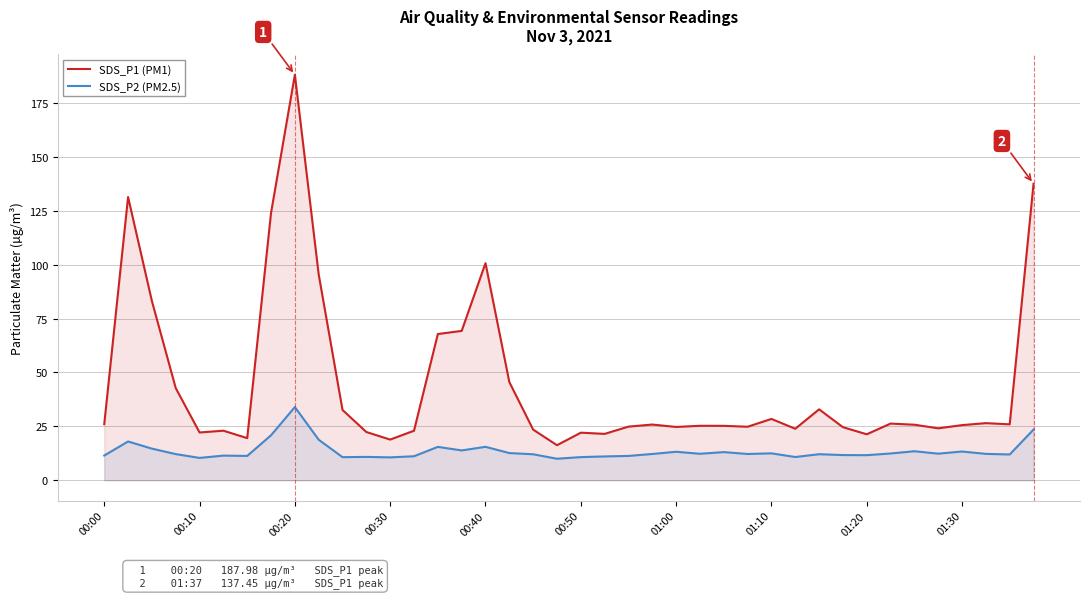

List the series in order of their peak value, highest first.

SDS_P1 (PM1), SDS_P2 (PM2.5)